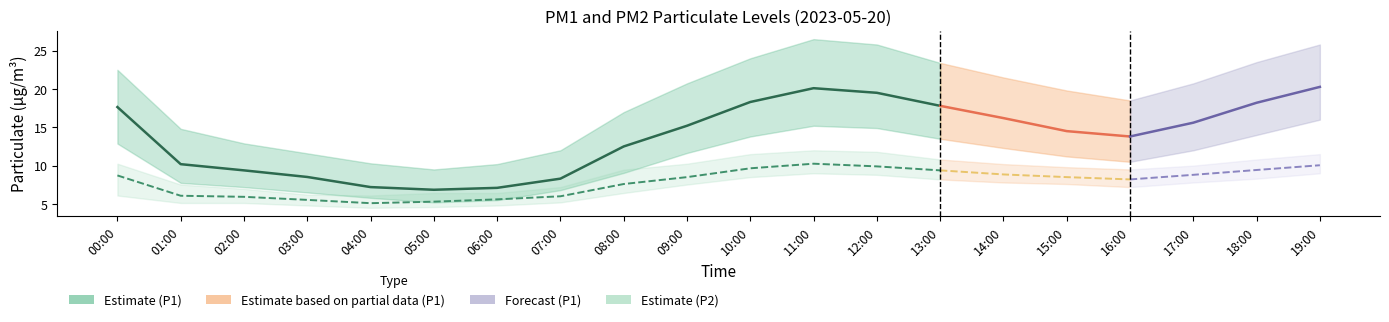

Which series has the largest range (max minus min)?

P1_upper